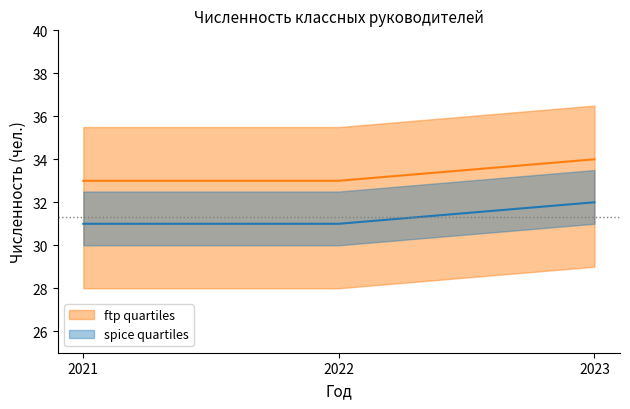

Does the chart have visible grid lines?

No